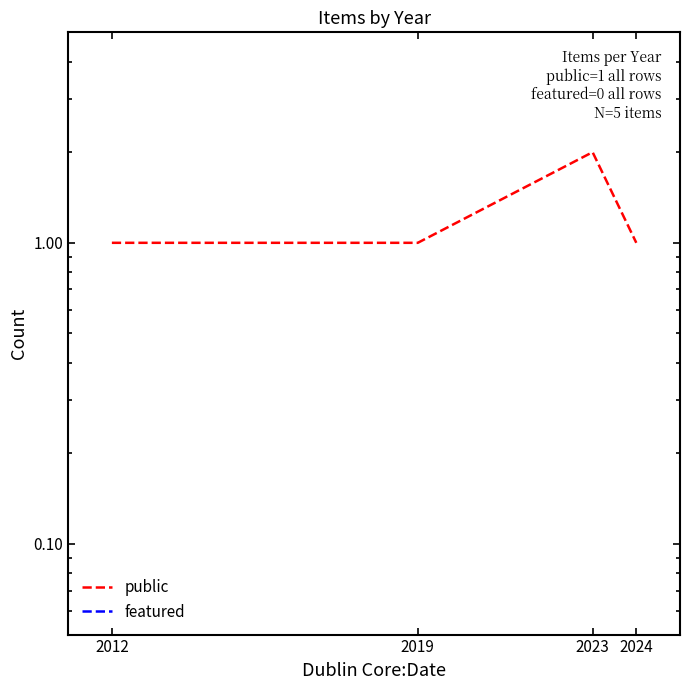

What is the sum of all public values?

5